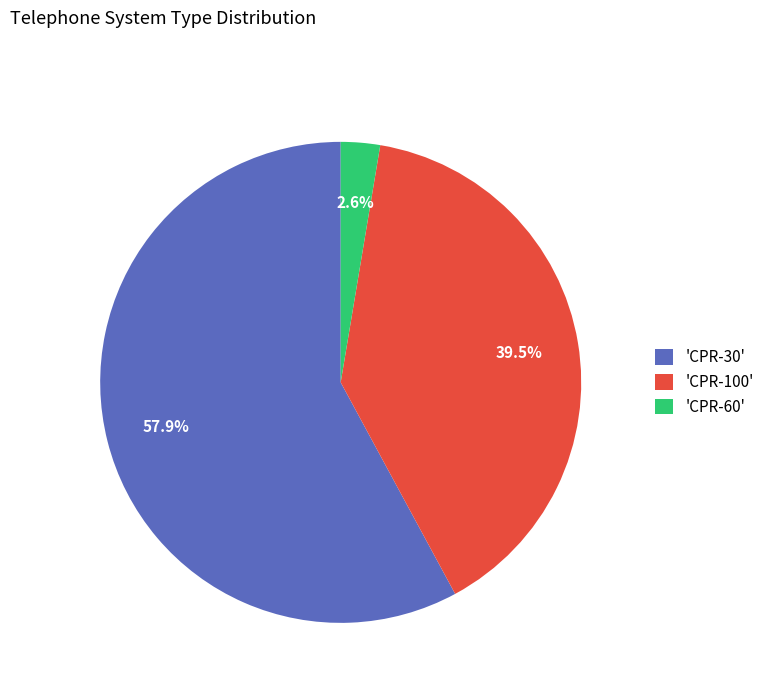

How many segments does this pie chart have?

3